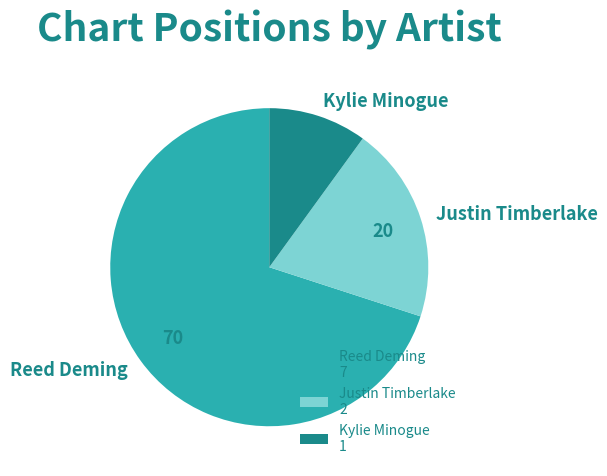

How many segments does this pie chart have?

3